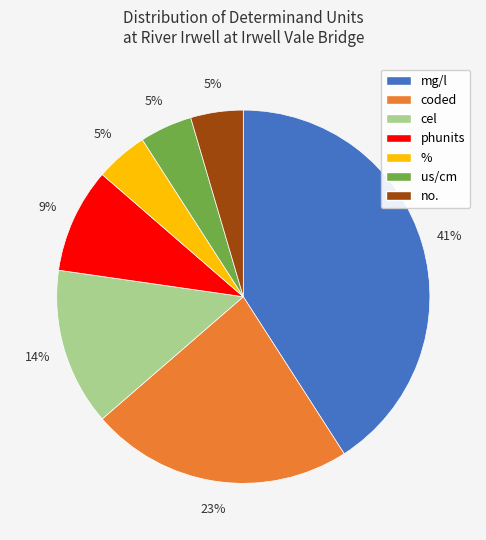

What percentage is the no. slice, to the nearest percent?

5%